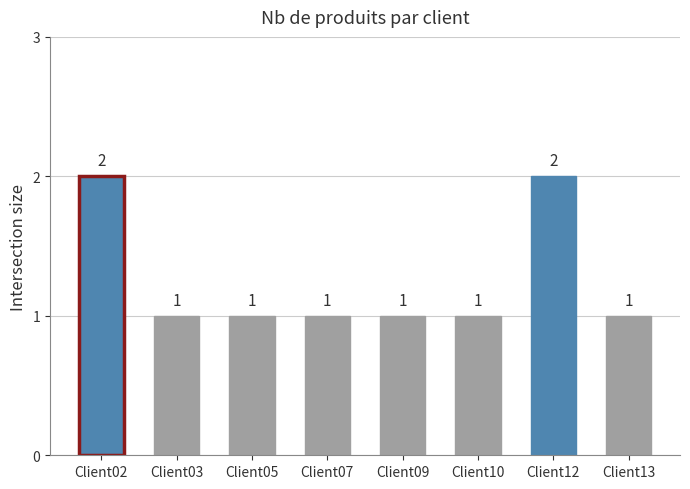

Reading left to right, list all the values displayed in this chart.

2	1	1	1	1	1	2	1